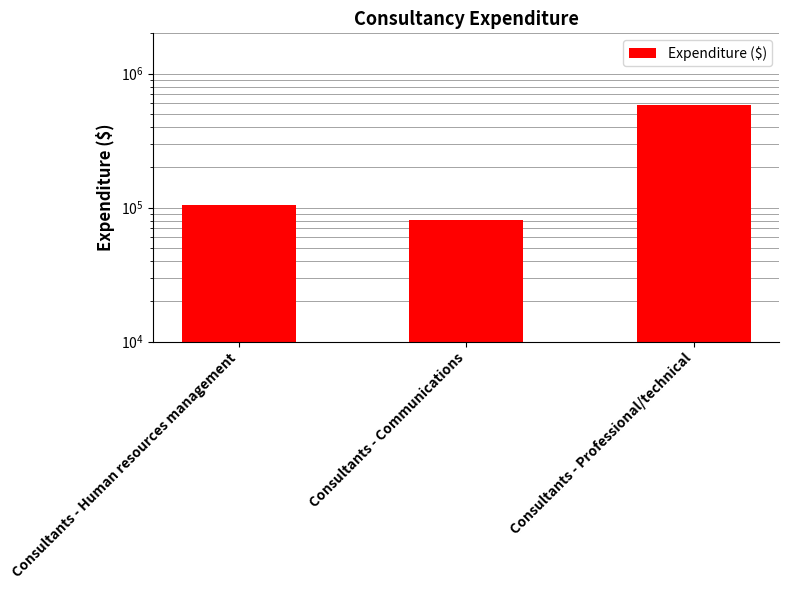

What is the label of the 2nd bar from the right?

Consultants - Communications